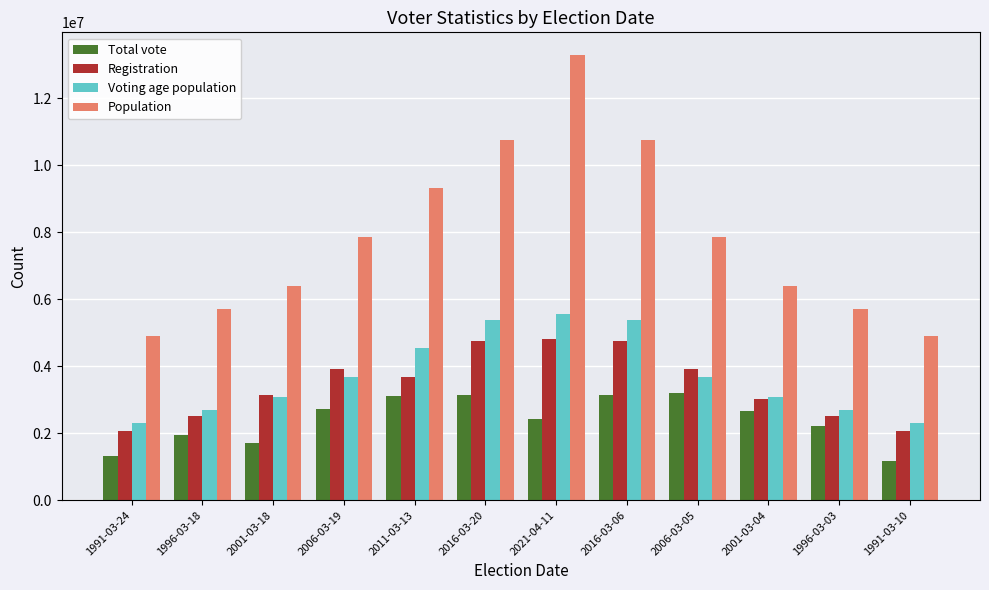

At how many categories does at least one series exceed 3127346?

12